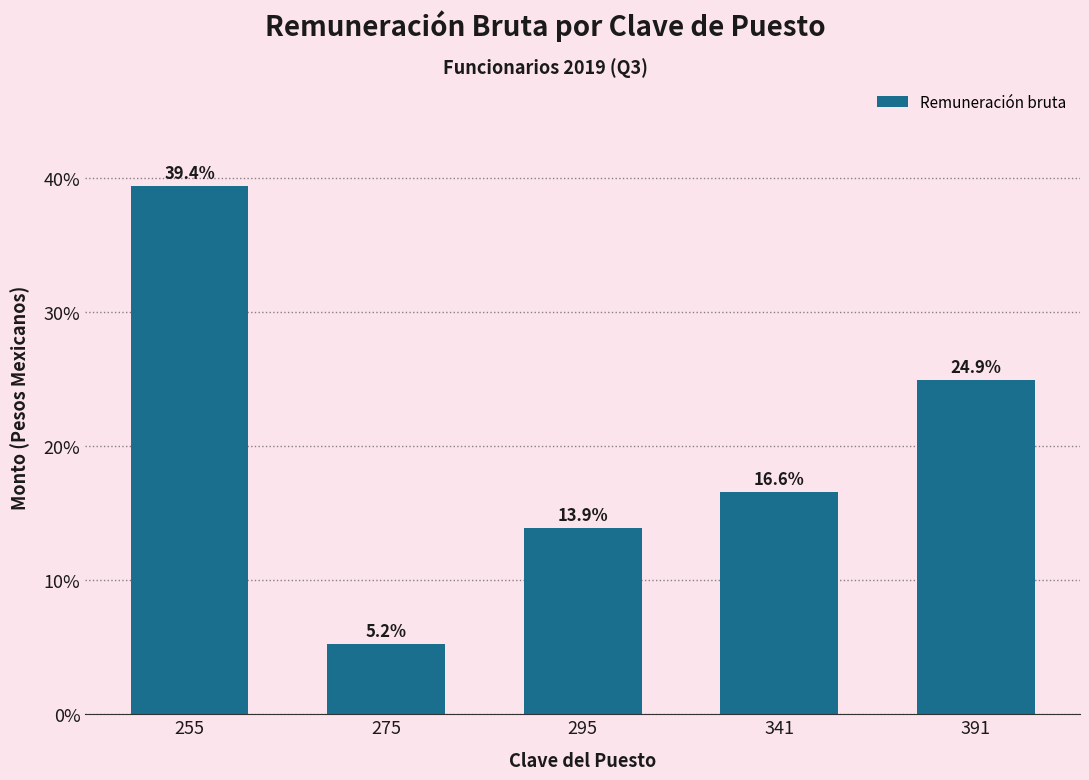

Are the bars grouped side by side (vs. stacked)?

No